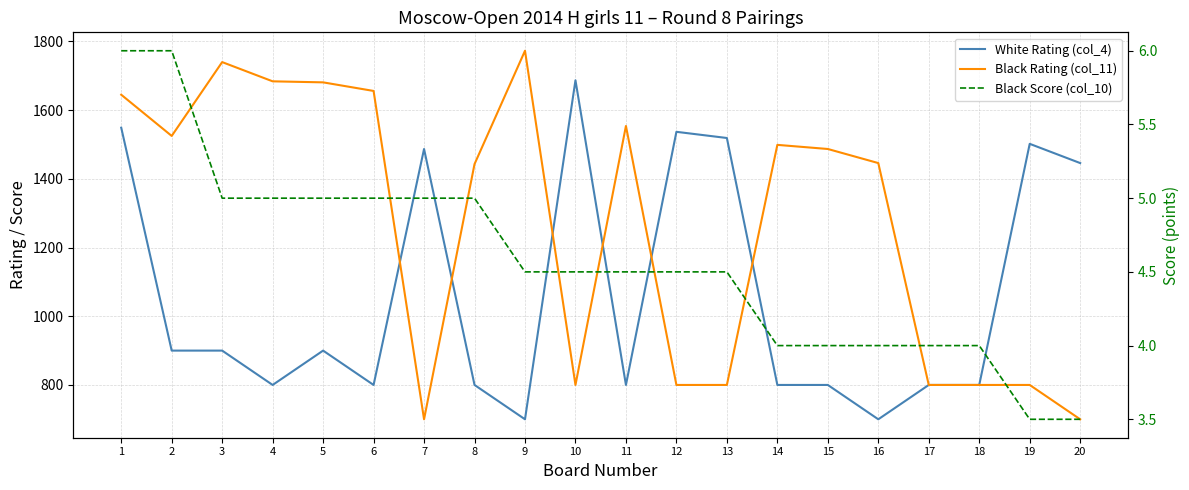

What is the spread (max minus min) of values at 11?

1549.5